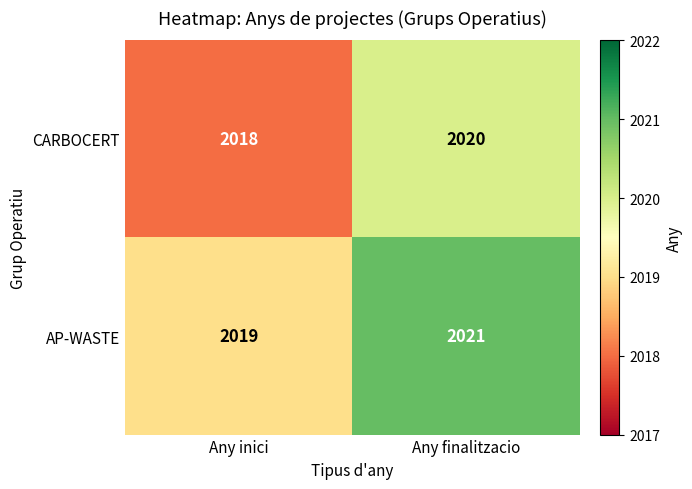

How many data points does each series have?

2